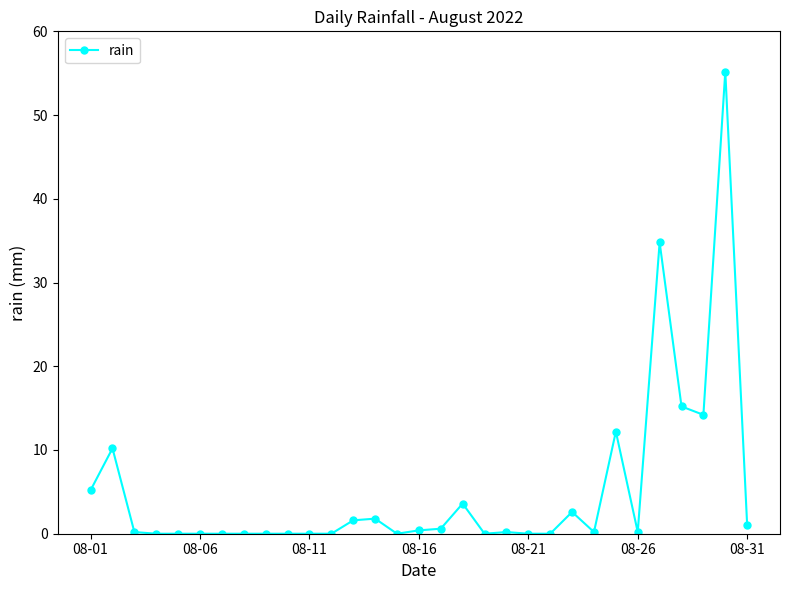

What is the average value?

5.1